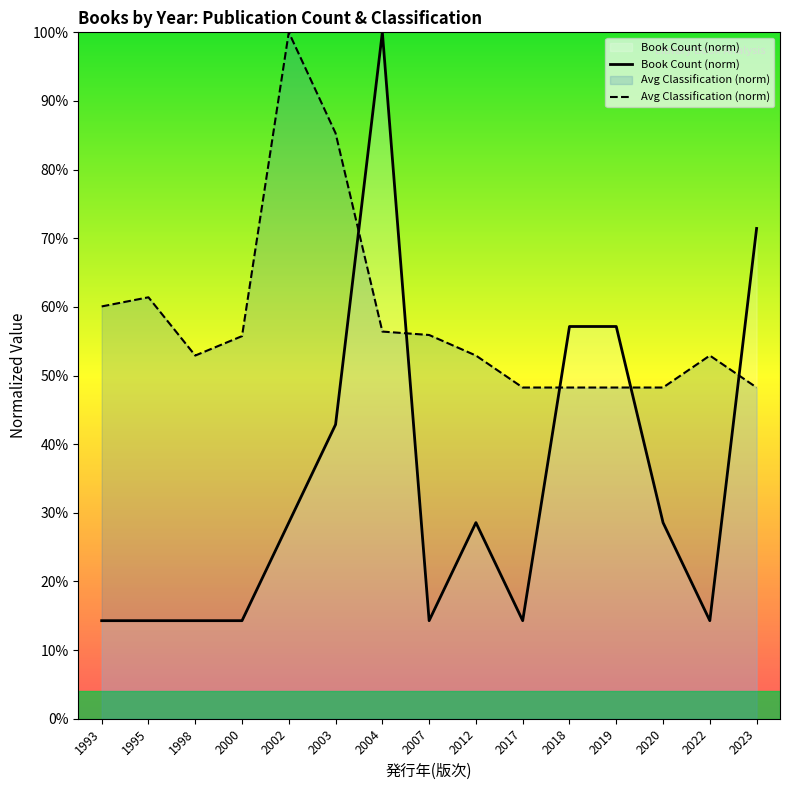

True or false: Book Count (norm) has a value of 57.1 at 2019.

True